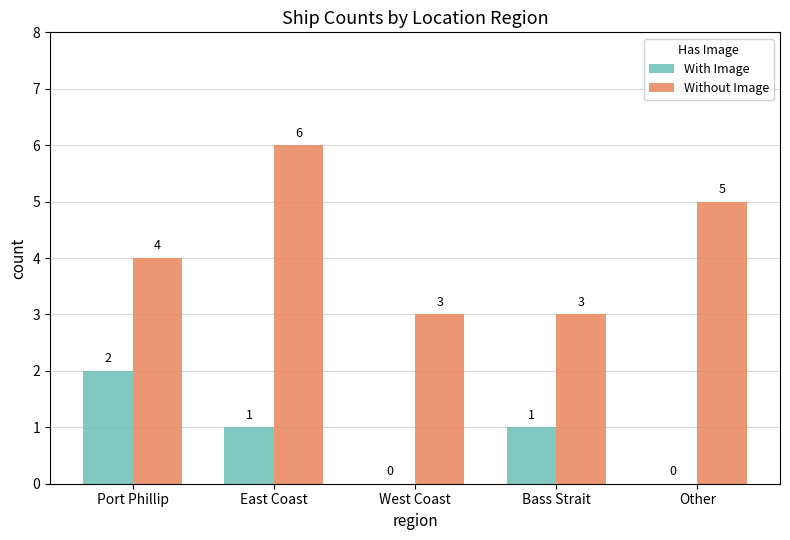

What is the sum of the Without Image values at Port Phillip and Other?

9